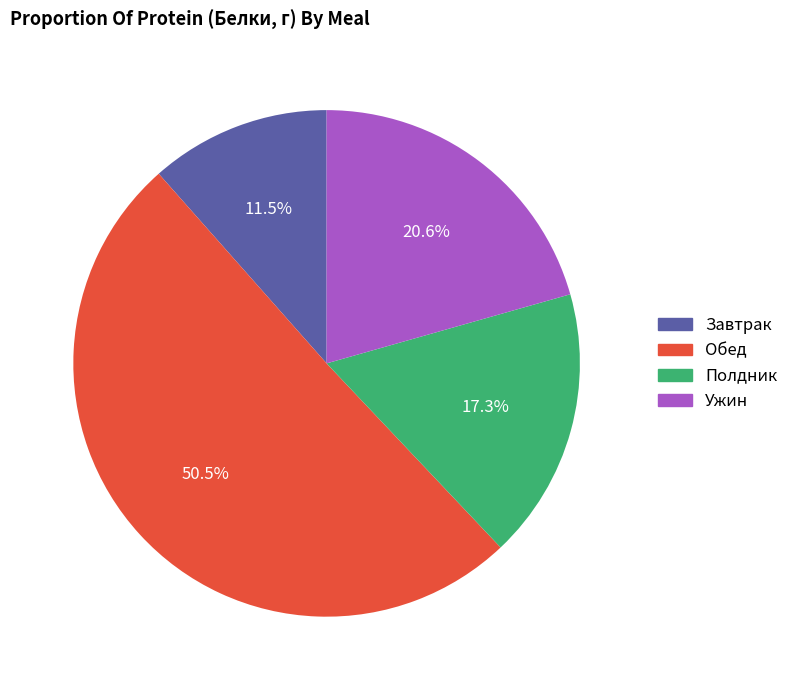

What is the ratio of the value at Обед to the value at Ужин?

2.5